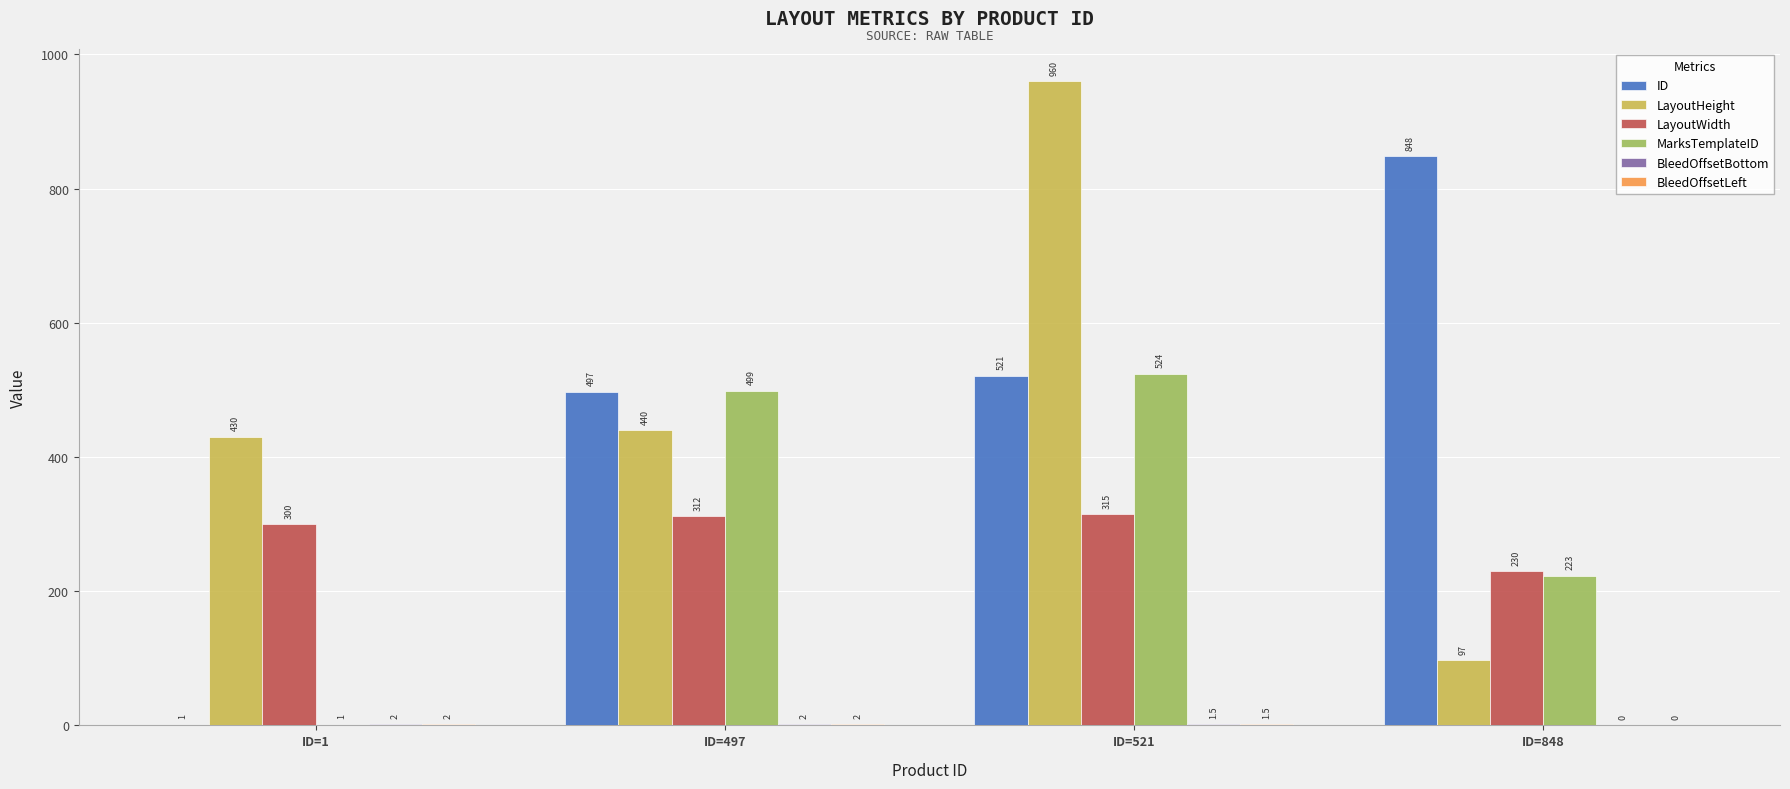

Which series has the largest total across all categories?

LayoutHeight